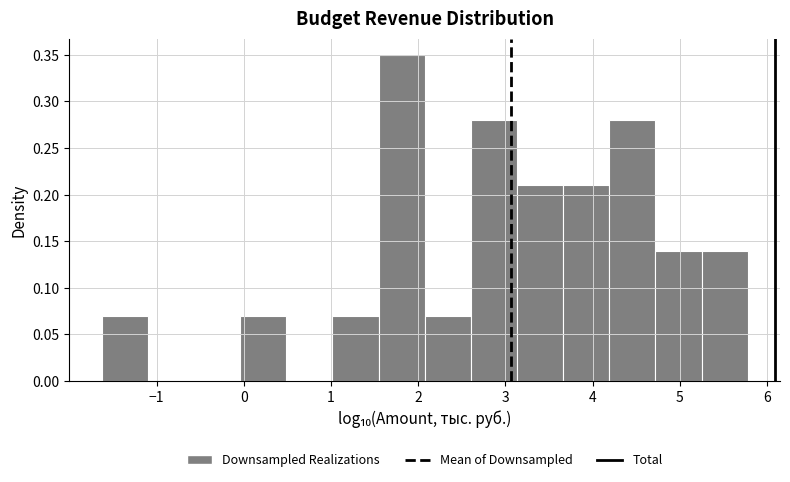

What is the height of the bar covering 1.5 to 2.1 on the x-axis? Neither the bar edges nor the heights are printed on the chart, so give them approximately, as read against the axes.

0.35